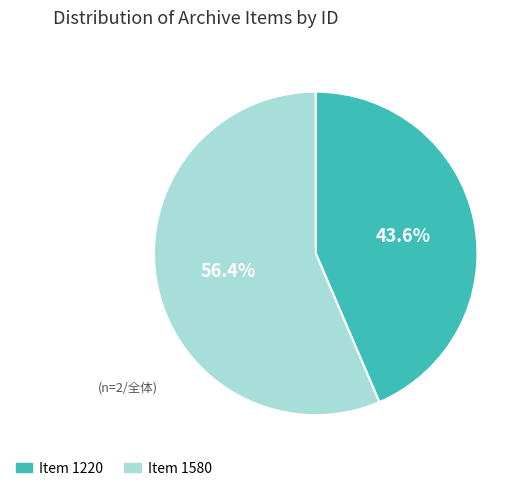

Combined, what portion of the pie is Item 1220 and Item 1580?

100.0%